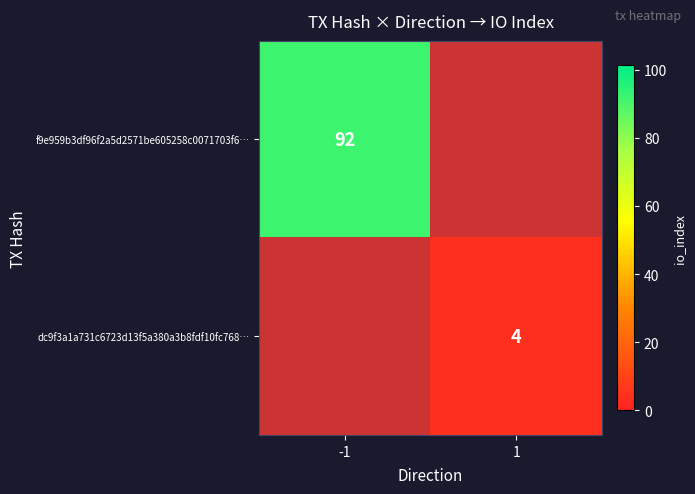

At how many categories does at least one series exceed 15?

1